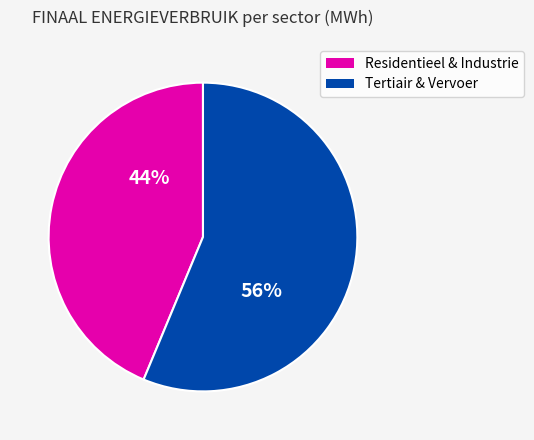

Does any single category account for the majority?

Yes